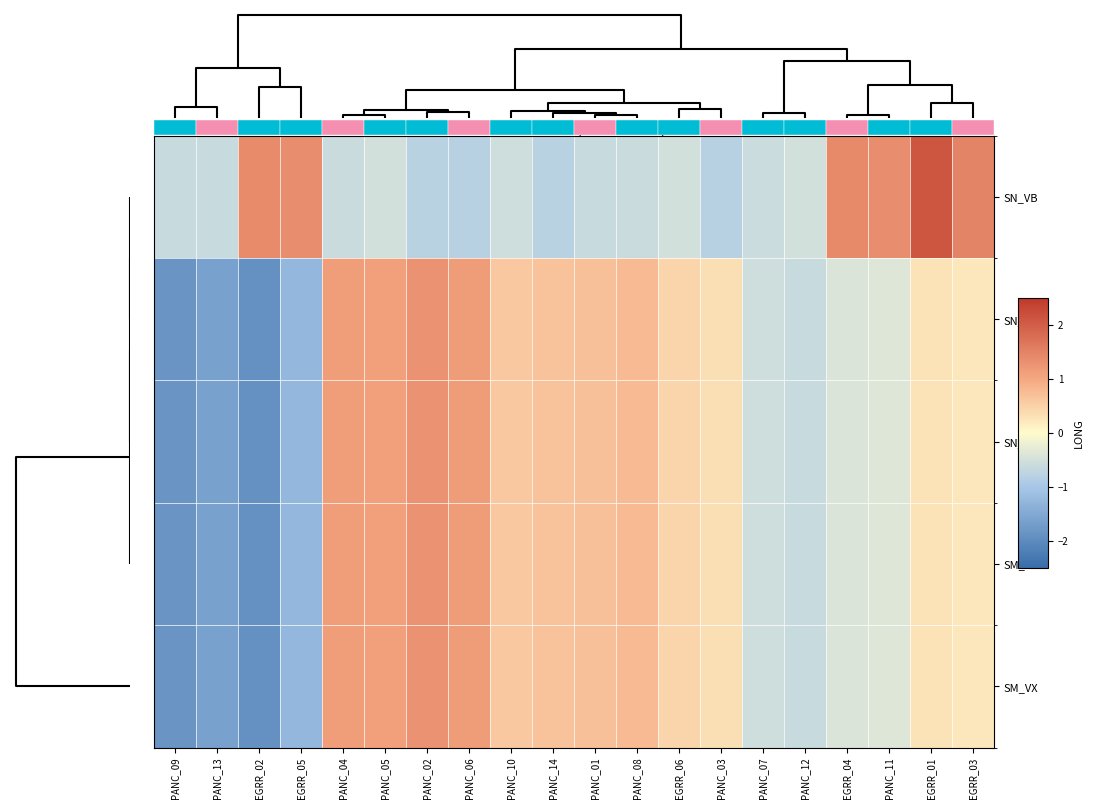

At which category is the sum across all series the highest?

PANC_02